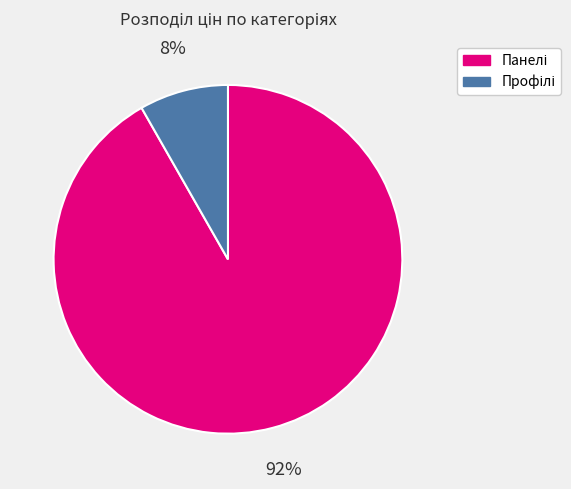

Is there any slice that represents more than half of the pie?

Yes